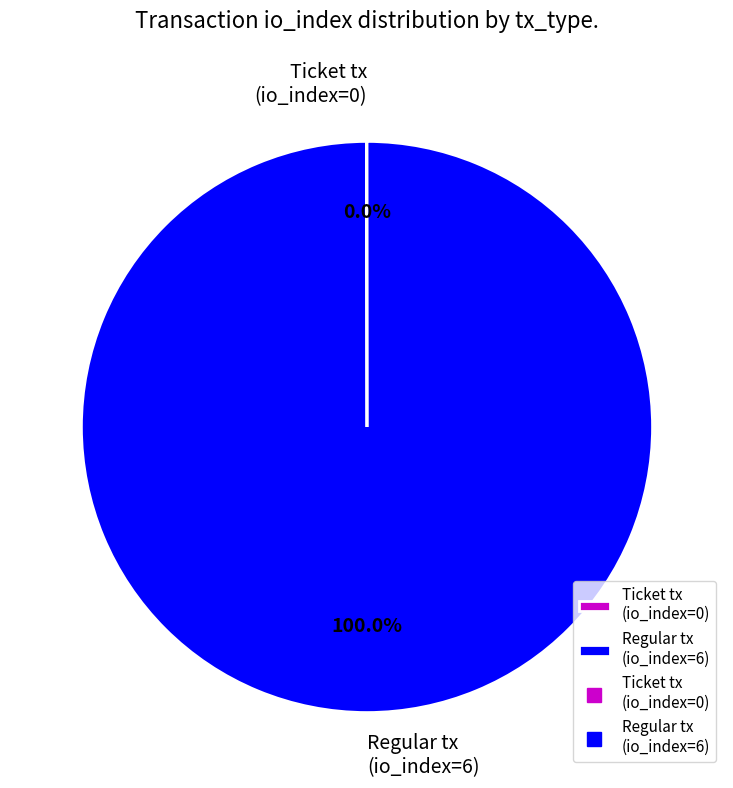

Is there a majority slice in this chart?

Yes